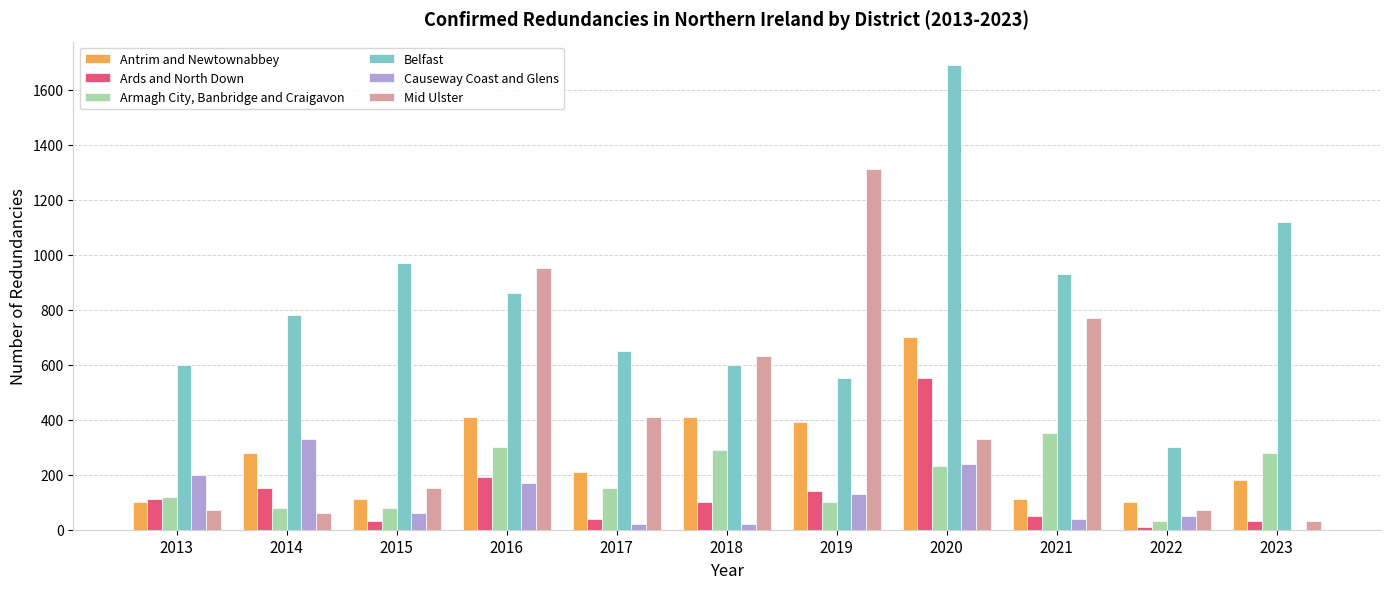

Is it true that Belfast equals 600 at 2013?

True